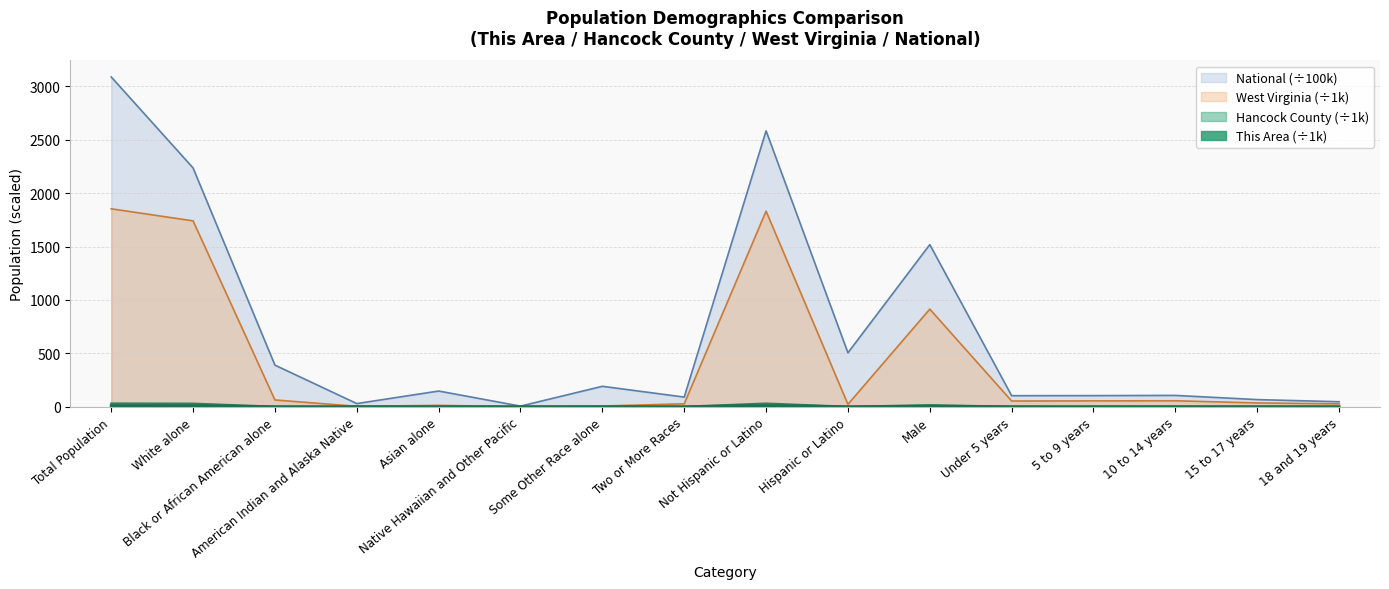

Where does the West Virginia series first go above 53?

Total Population